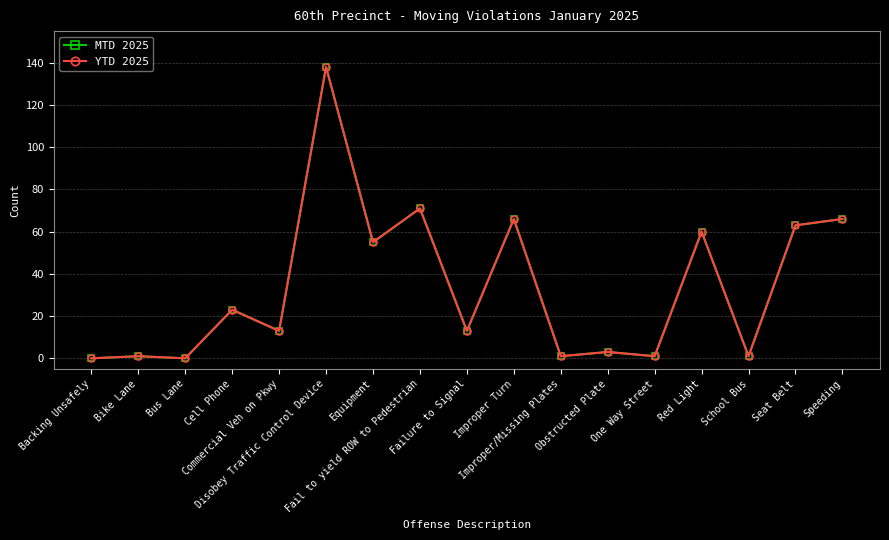

True or false: MTD 2025 has more than 1 interior local peaks.

True